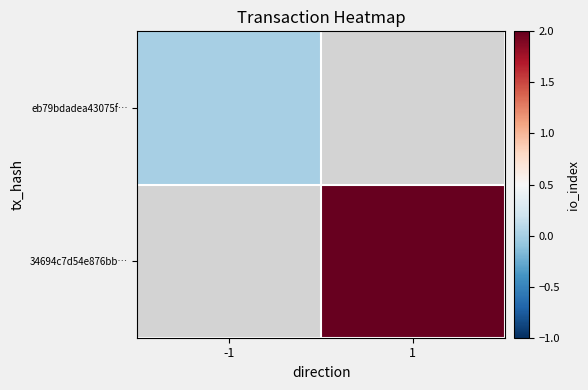

How many distinct data groups are displayed?

2